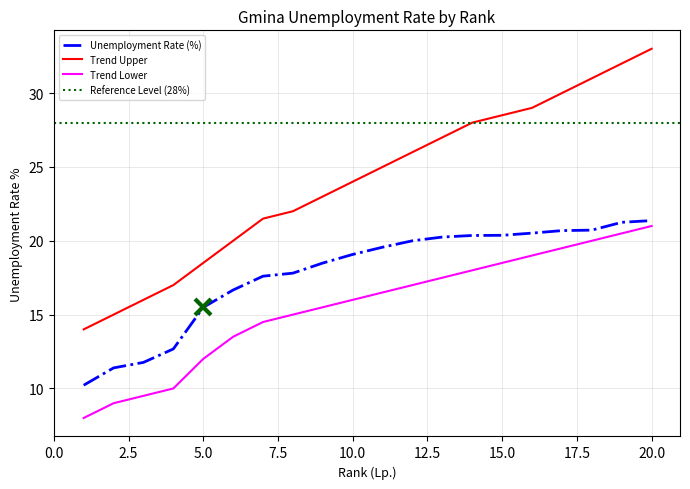

Reading left to right, list all the values displayed in this chart.

Unemployment Rate (%): 1=10.2	2=11.4	3=11.8	4=12.7	5=15.5	6=16.7	7=17.6	8=17.8	9=18.5	10=19.1	11=19.6	12=20.0	13=20.3	14=20.4	15=20.4	16=20.5	17=20.7	18=20.7	19=21.2	20=21.4
Trend Upper: 1=14.0	2=15.0	3=16.0	4=17.0	5=18.5	6=20.0	7=21.5	8=22.0	9=23.0	10=24.0	11=25.0	12=26.0	13=27.0	14=28.0	15=28.5	16=29.0	17=30.0	18=31.0	19=32.0	20=33.0
Trend Lower: 1=8.0	2=9.0	3=9.5	4=10.0	5=12.0	6=13.5	7=14.5	8=15.0	9=15.5	10=16.0	11=16.5	12=17.0	13=17.5	14=18.0	15=18.5	16=19.0	17=19.5	18=20.0	19=20.5	20=21.0